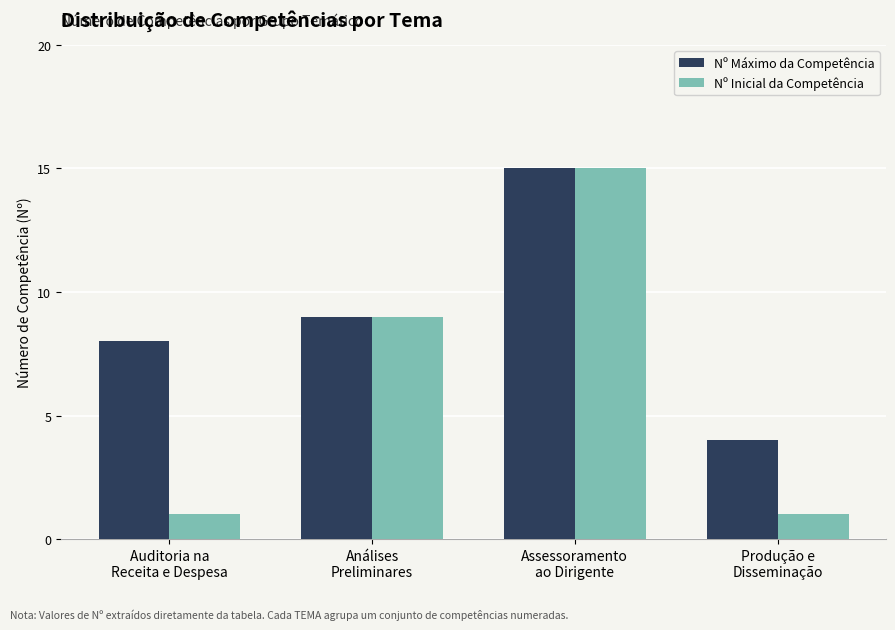

What is the difference between the maximum and minimum values in the Nº Inicial da Competência series?

14